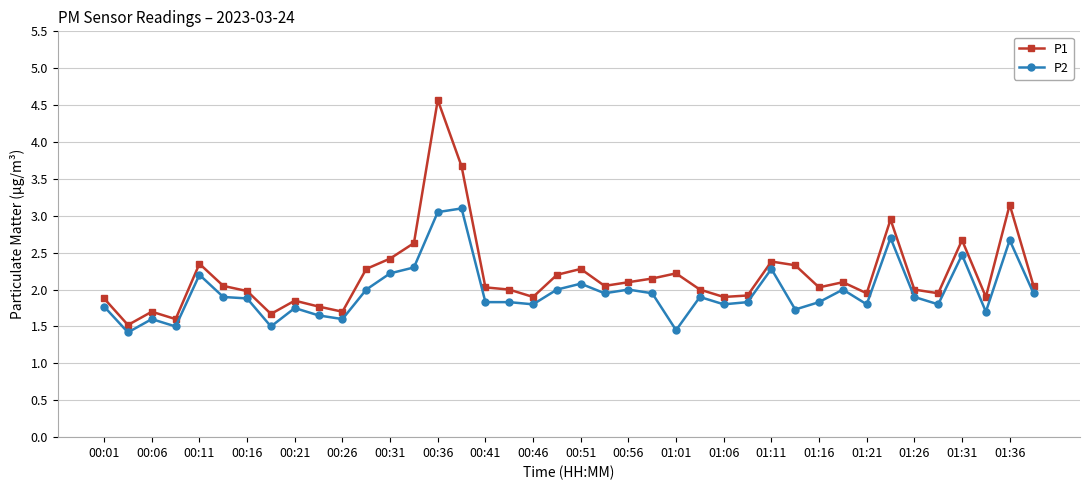

True or false: P2 and P1 intersect in this chart.

False